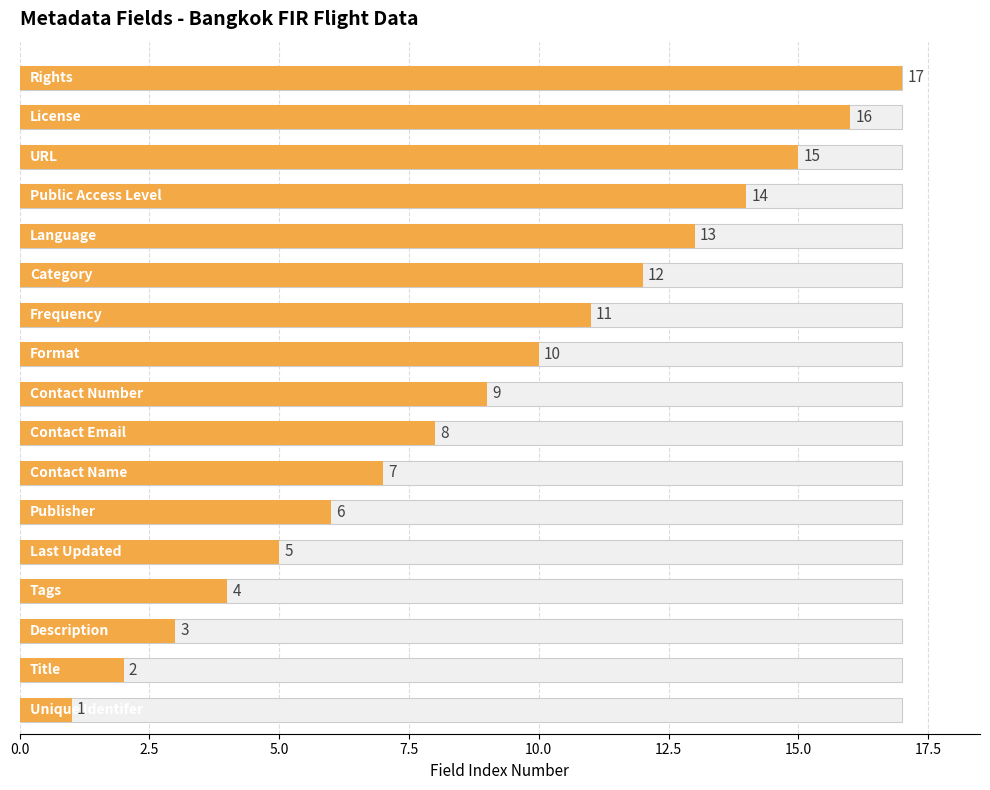

What is the sum of all values?

153